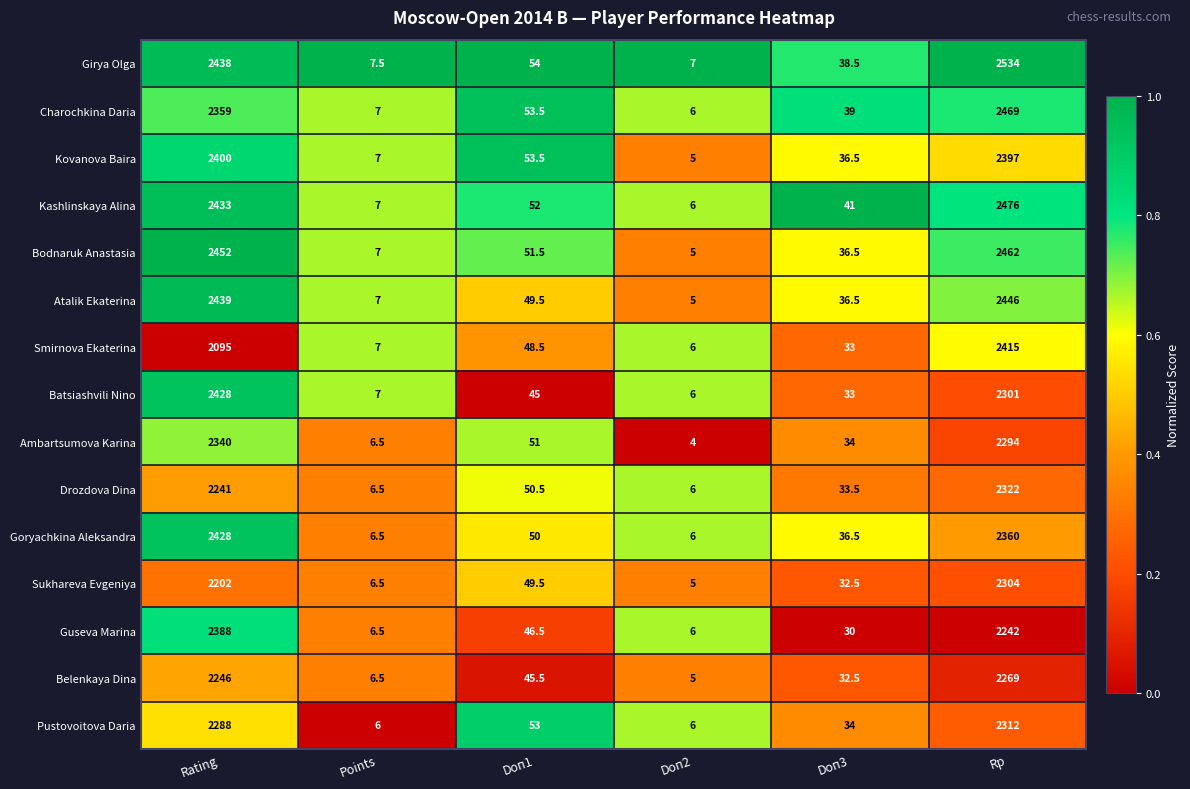

What is the total value across all series at Rp?

35603.0